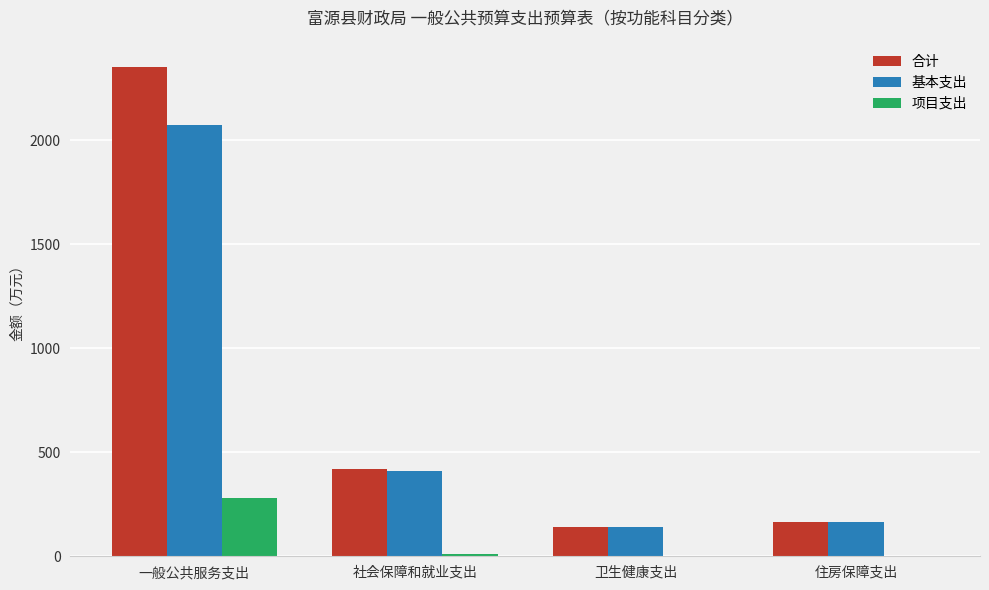

Read the 合计 value at 住房保障支出.

164.9